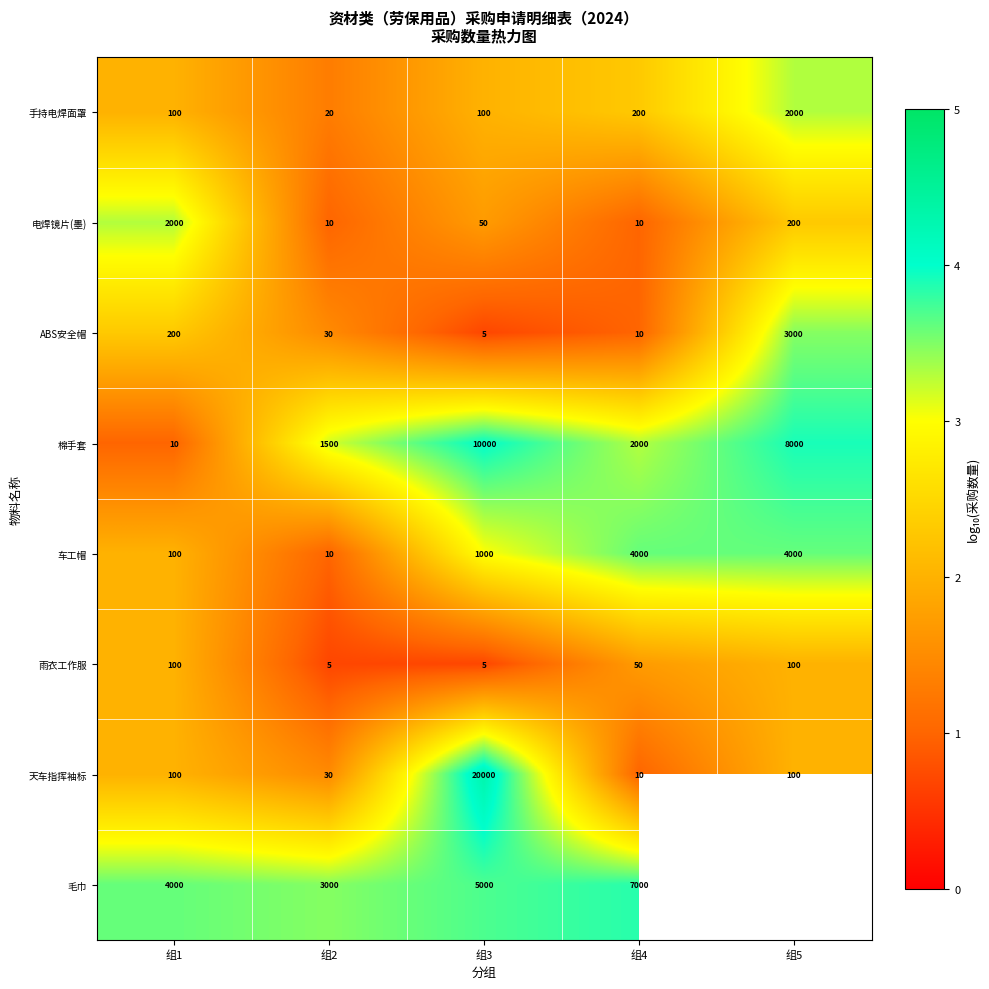

At which label does 电焊镜片(墨) first exceed 50?

组1